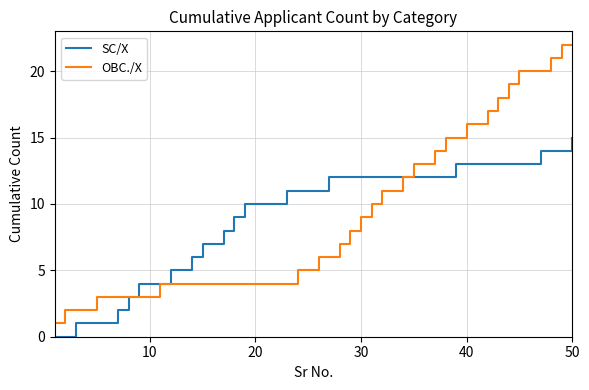

What is the maximum value for SC/X?

15